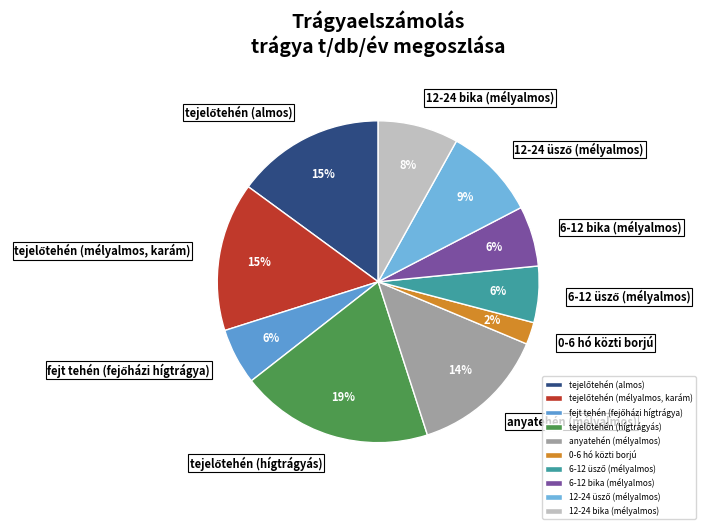

How many segments does this pie chart have?

10